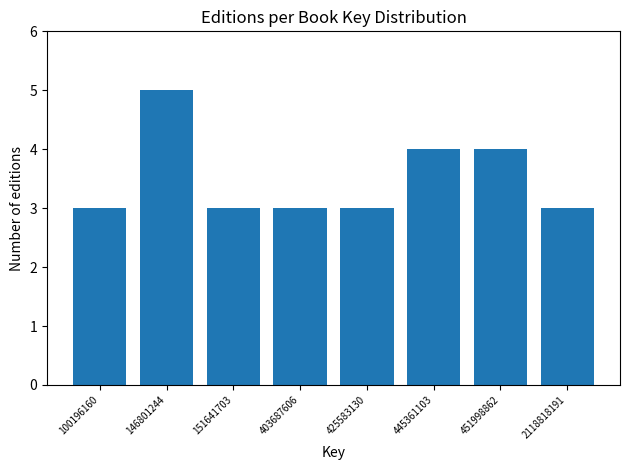

Reading left to right, extract all data points from this chart.

100196160=3	146801244=5	151641703=3	403687606=3	425583130=3	445361103=4	451998862=4	2118818191=3